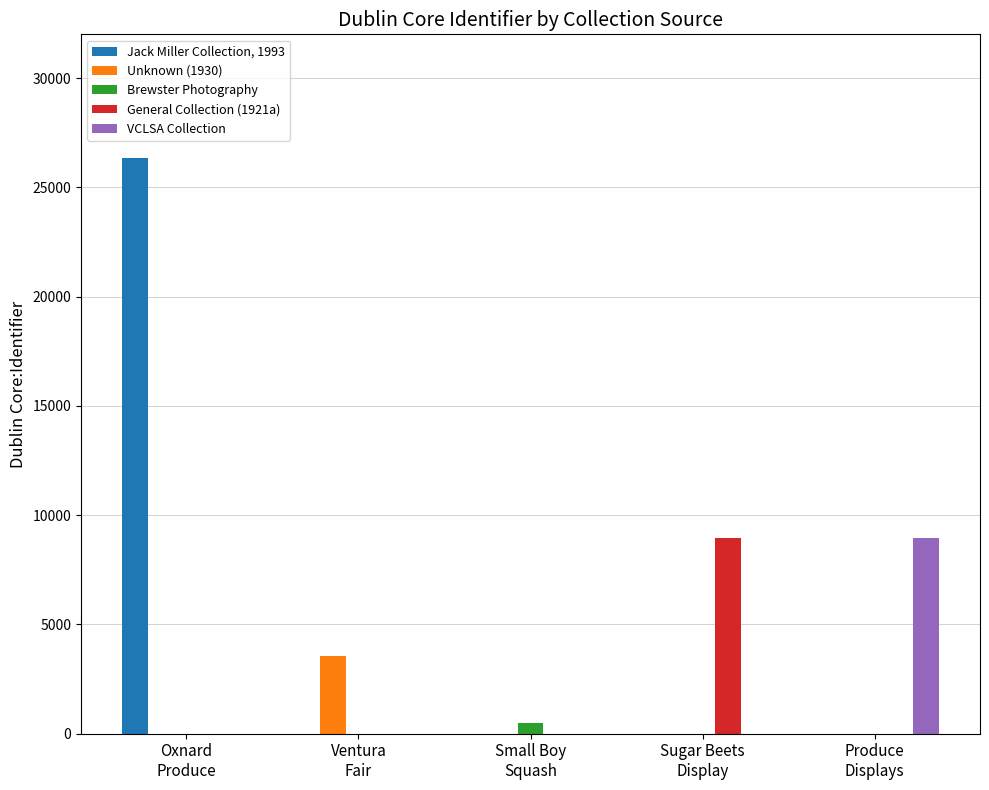

How many data points does each series have?

5